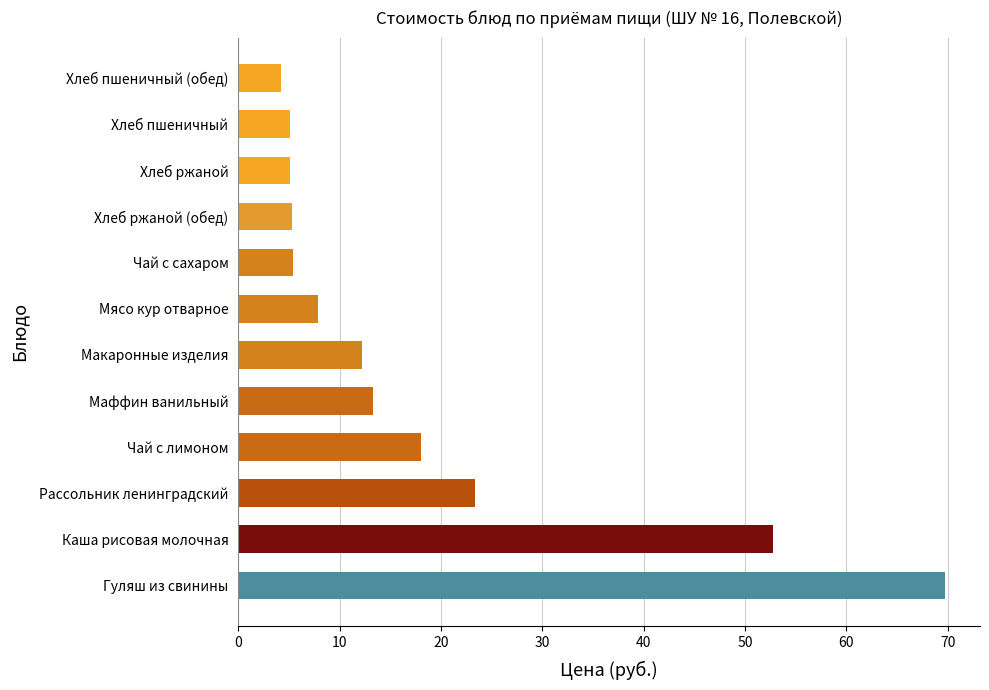

What is the maximum value shown in the chart?

69.7